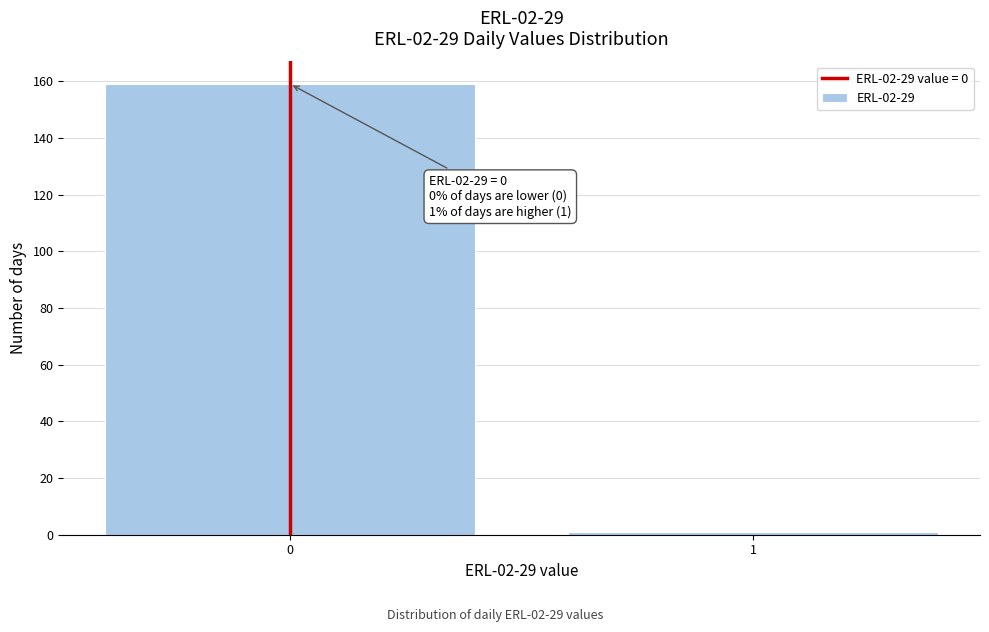

Reading right to left, what are all the values shown in this chart?

1	159